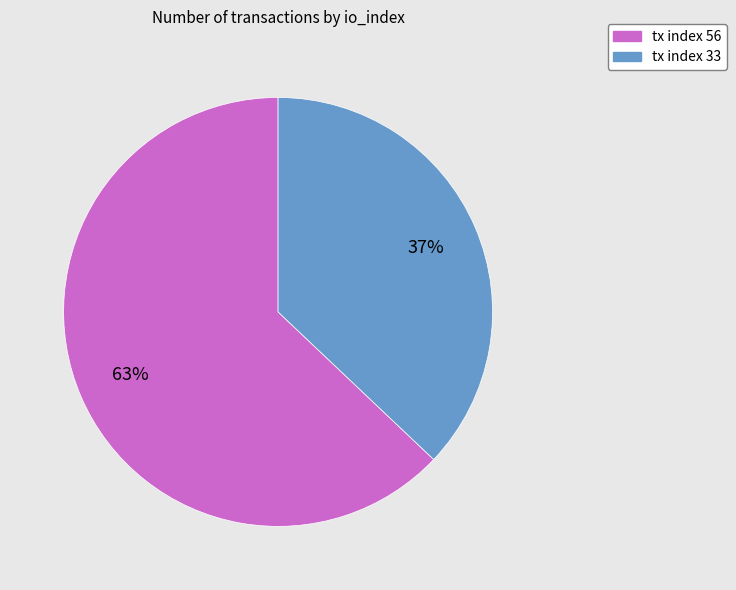

What is the ratio of the value at tx index 33 to the value at tx index 56?

0.6